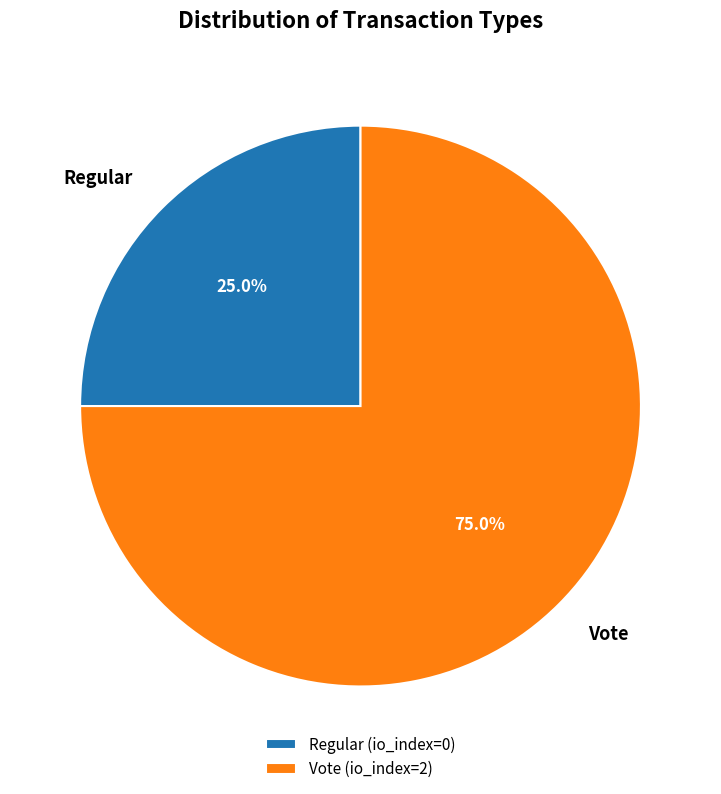

Which slice represents more than half of the pie?

Vote